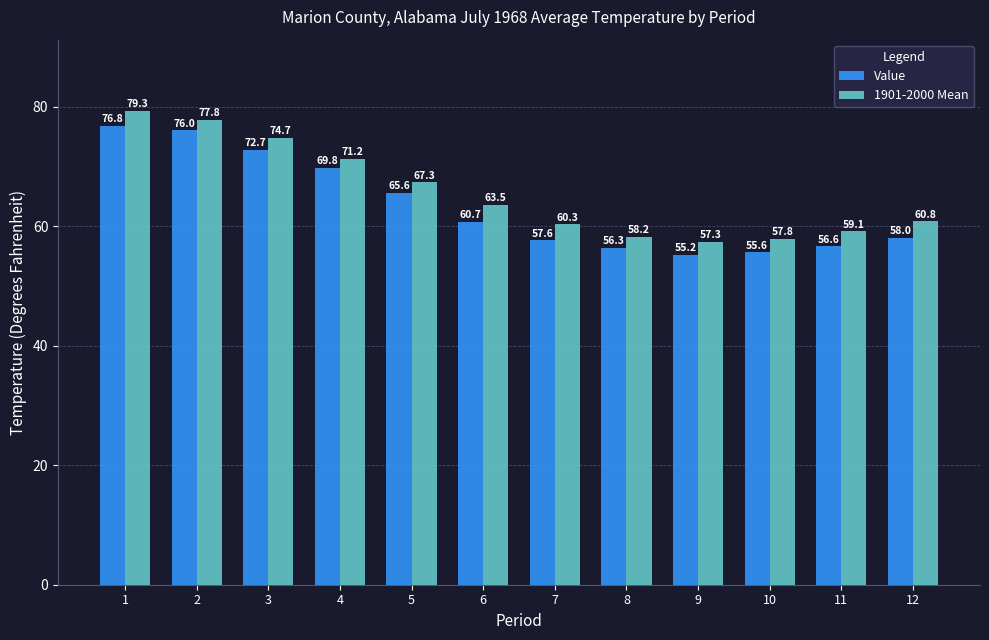

How many bars are there in total?

24